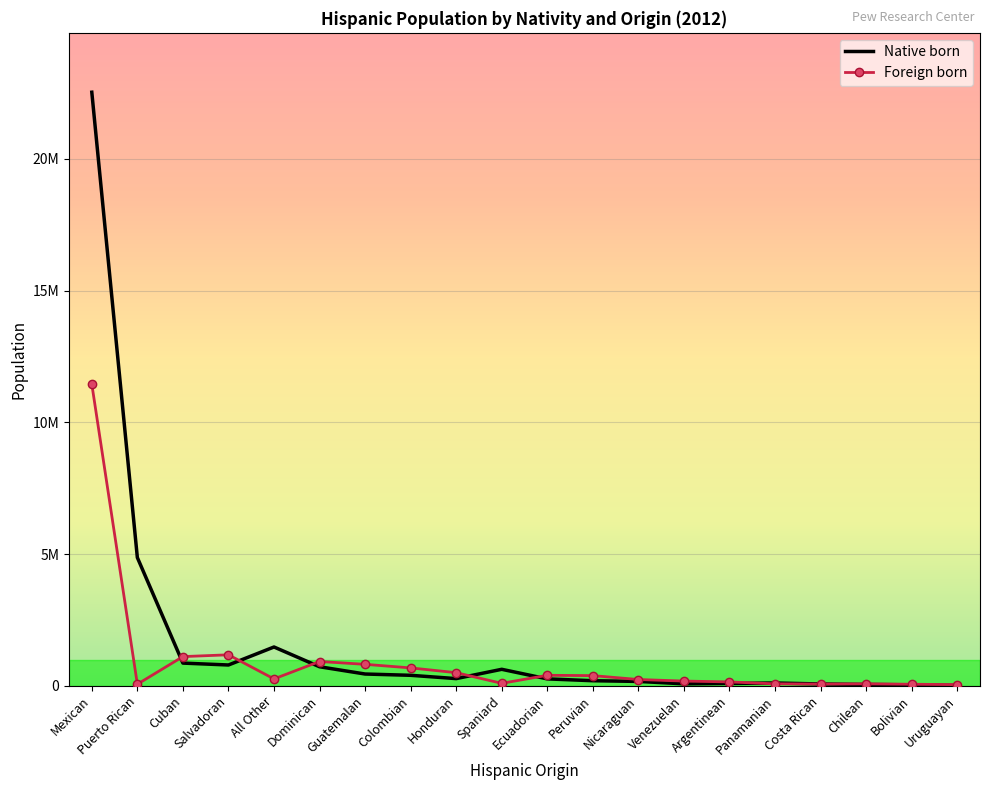

What are all the series names shown in the legend?

Native born, Foreign born